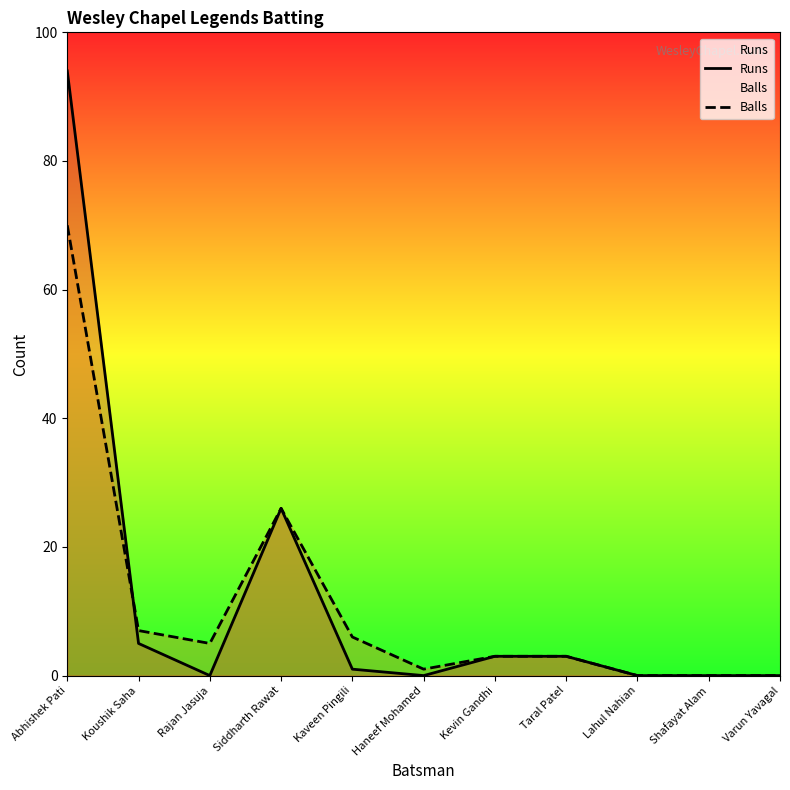

Rank the series by their average value, from lowest to highest.

Balls, Runs